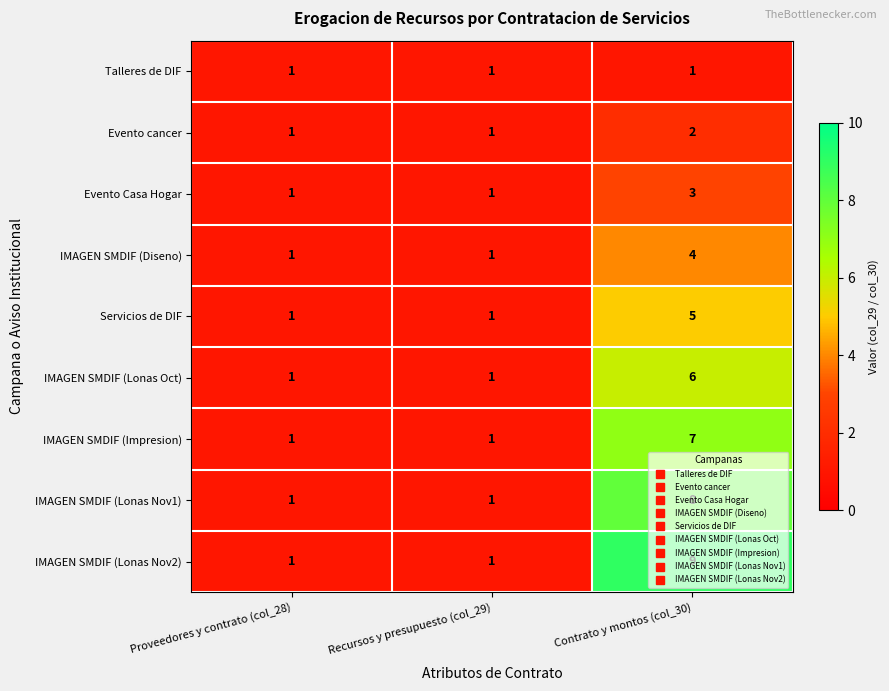

What is the difference between the maximum and minimum values in the Servicios de DIF series?

4